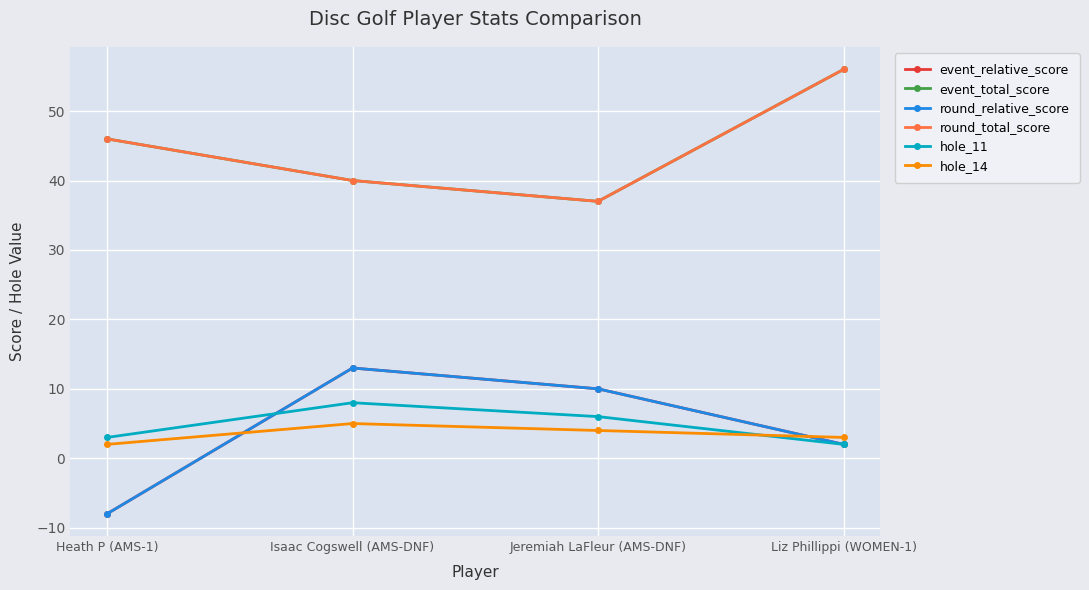

The round_total_score series shows 46 at Heath P (AMS-1). True or false?

True